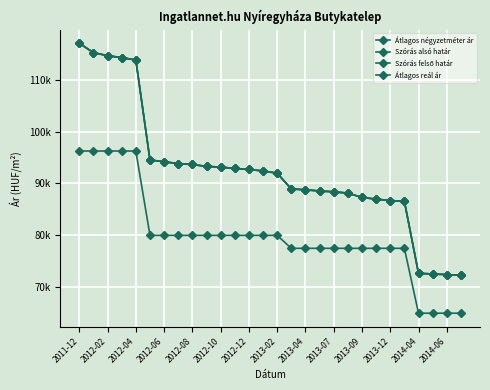

Does the chart have visible grid lines?

Yes